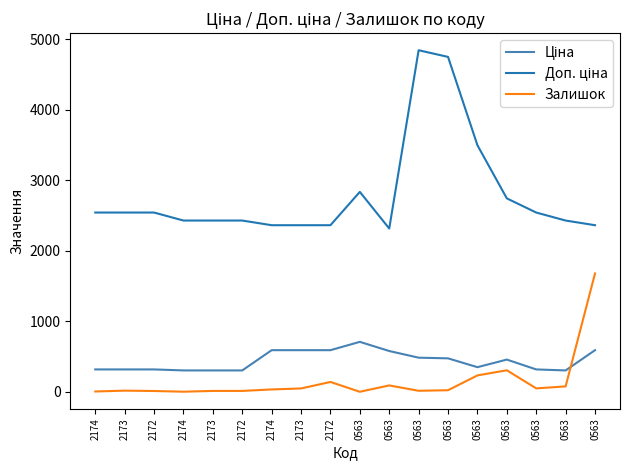

How many distinct data groups are displayed?

3